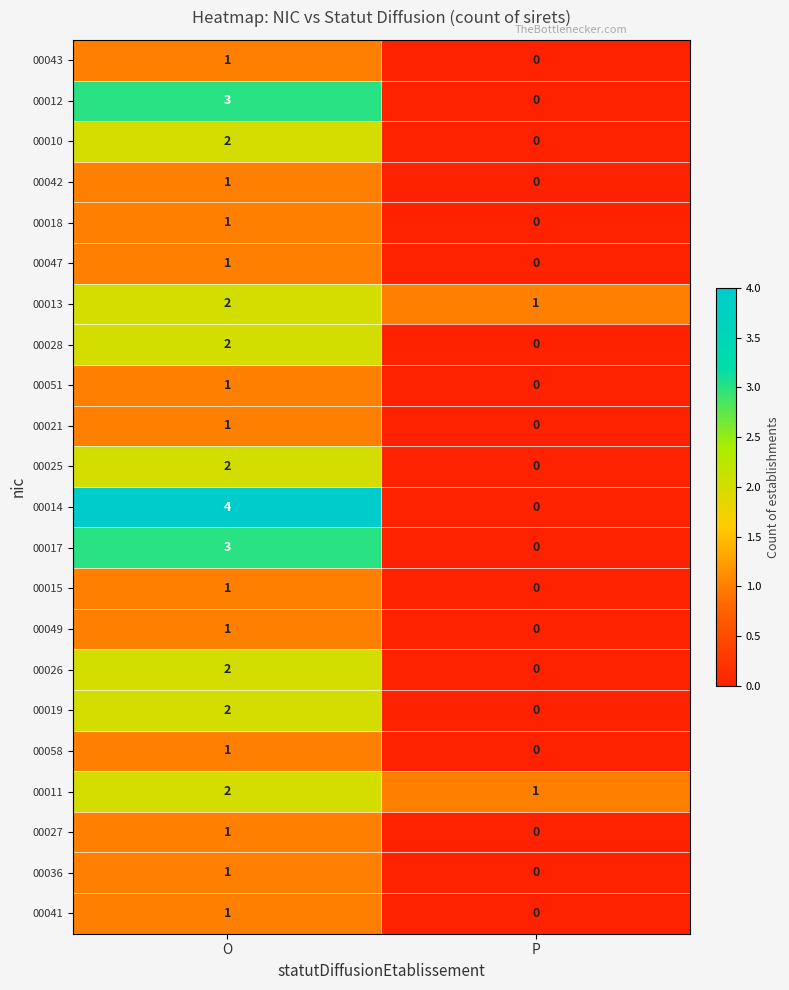

How many values in 00012 are above zero?

1